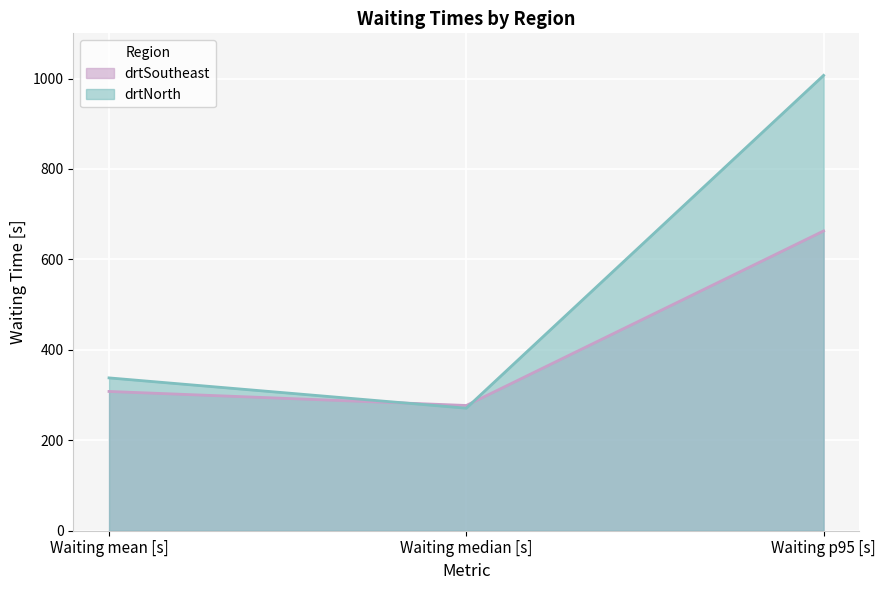

At which category is the sum across all series the highest?

Waiting p95 [s]